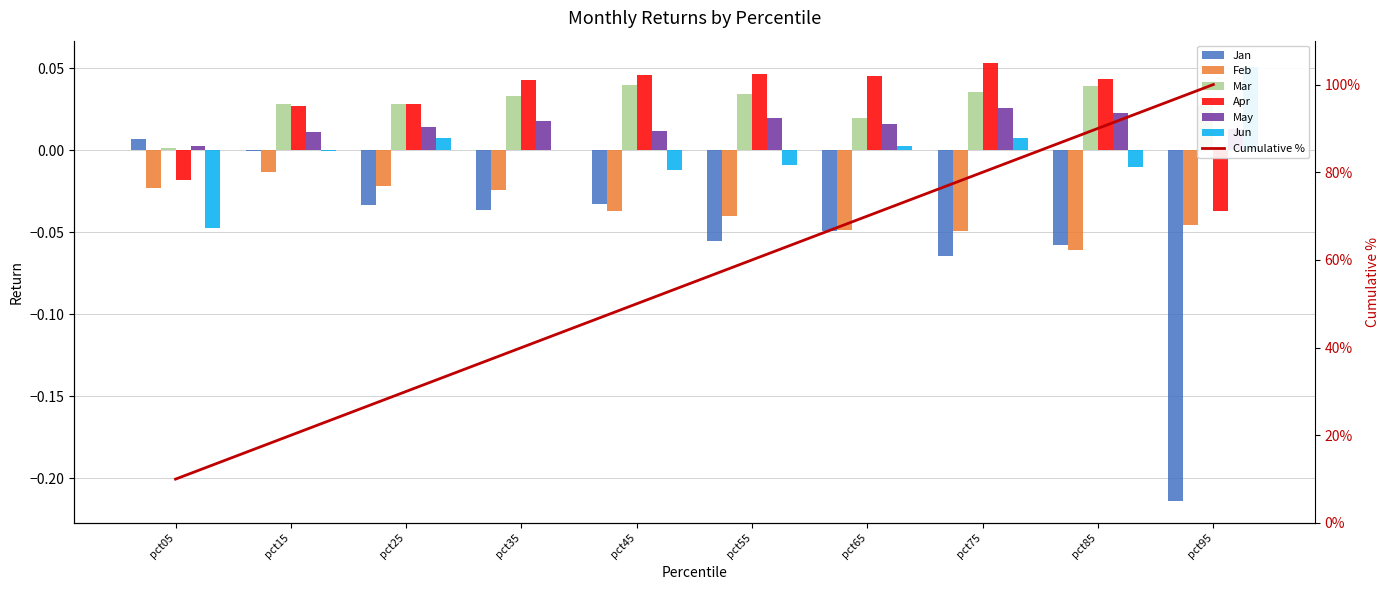

How many groups of bars are there?

10